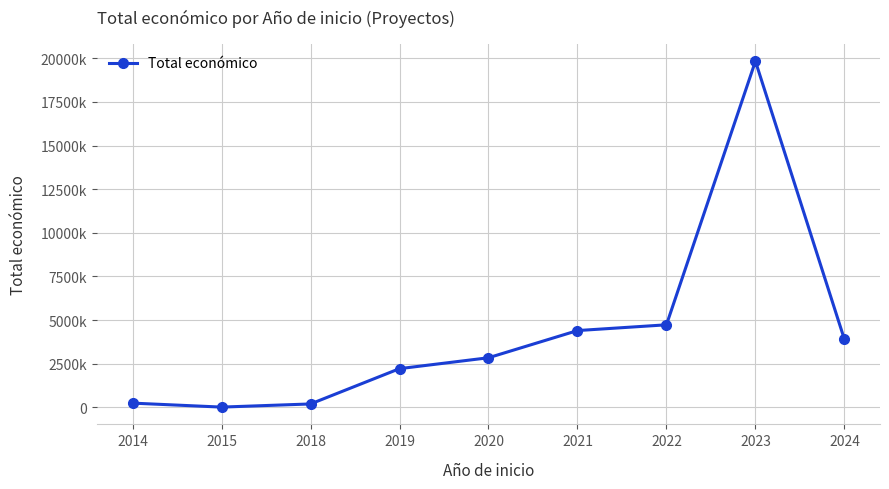

At which category does the data reach its first local peak?

2023